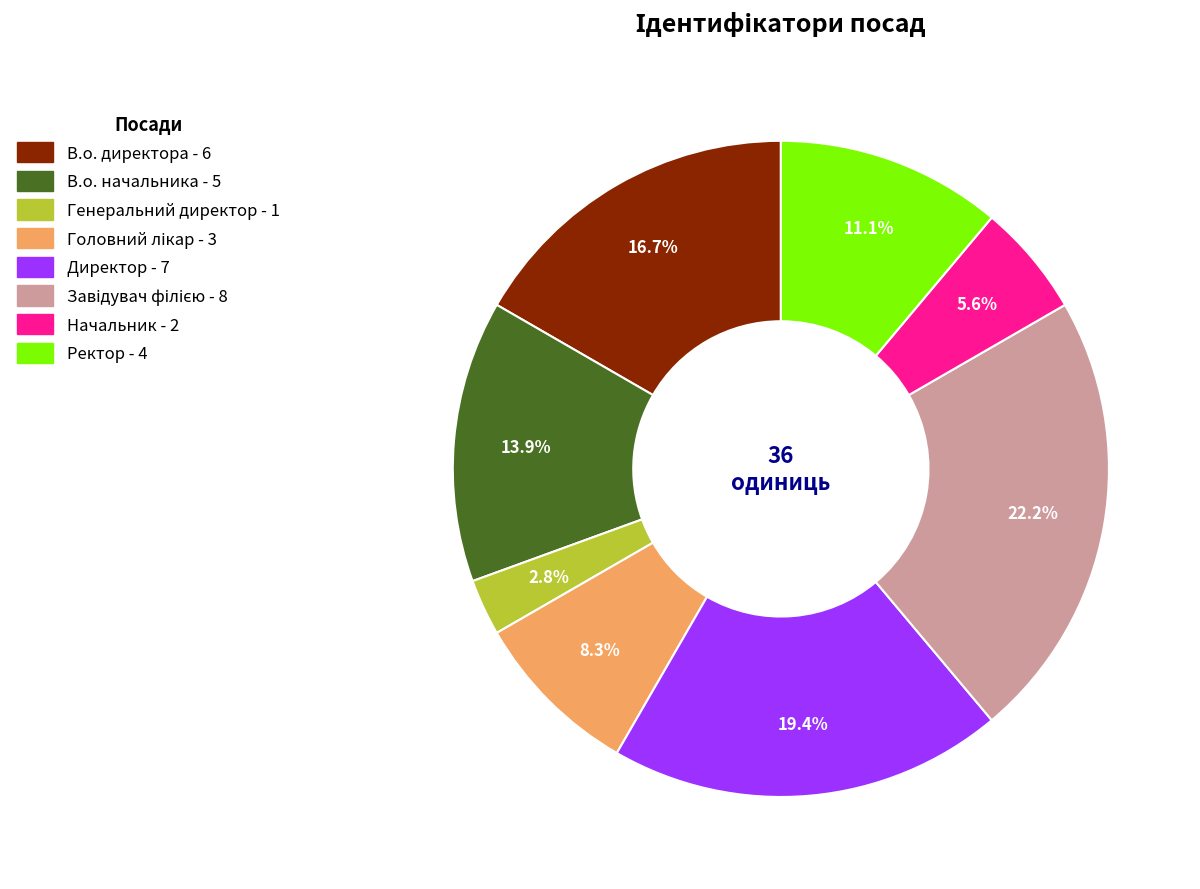

What is the smallest slice in the pie chart?

Генеральний директор